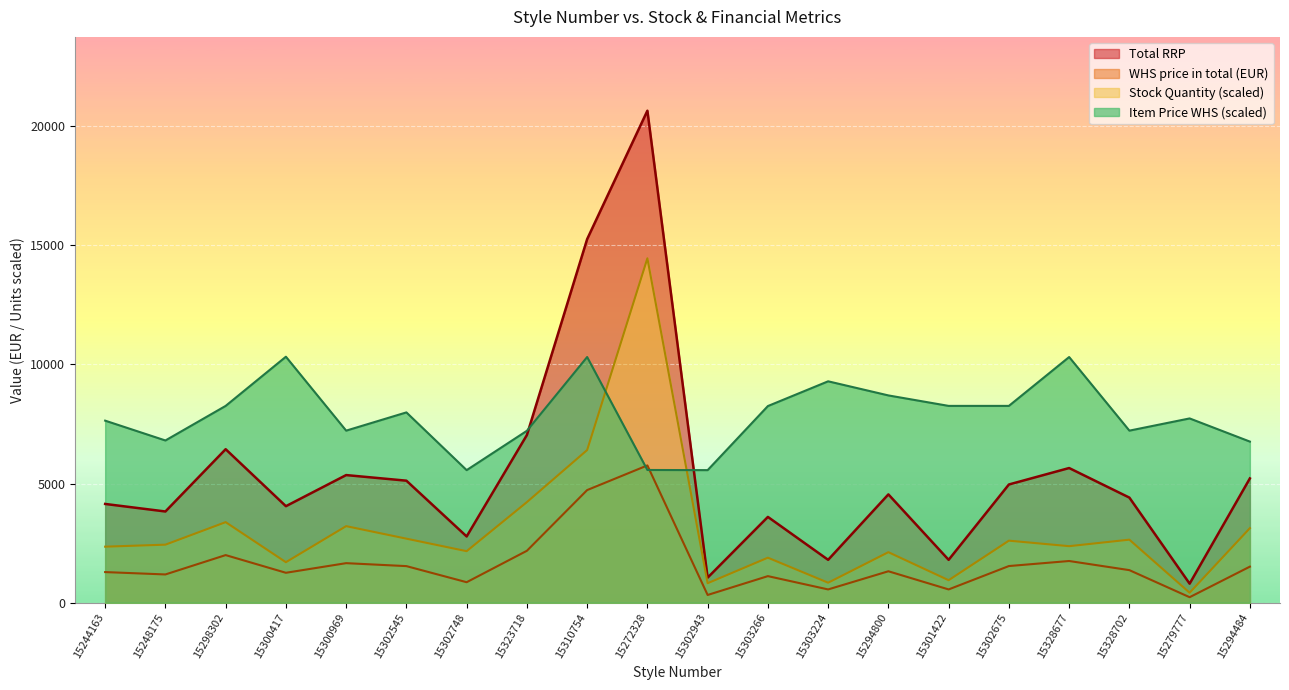

What is the total value across all series at 15302675?

17355.3